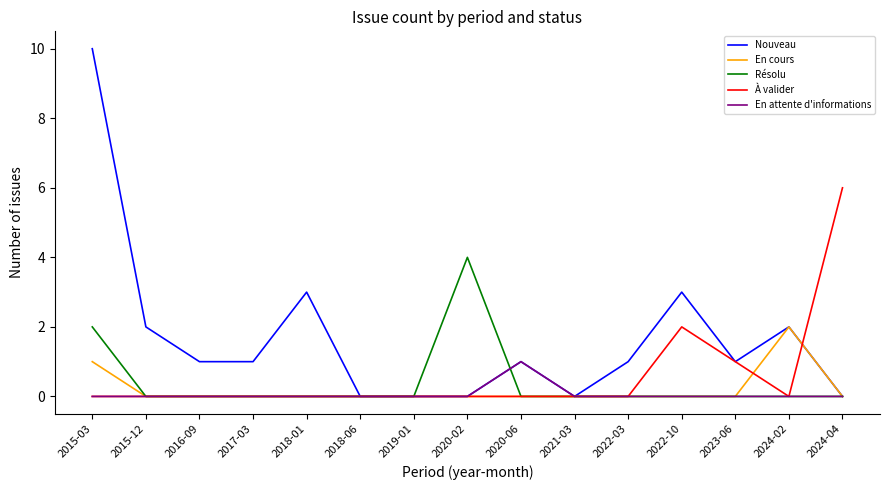

Rank the series by their maximum value, from lowest to highest.

En attente d'informations, En cours, Résolu, À valider, Nouveau